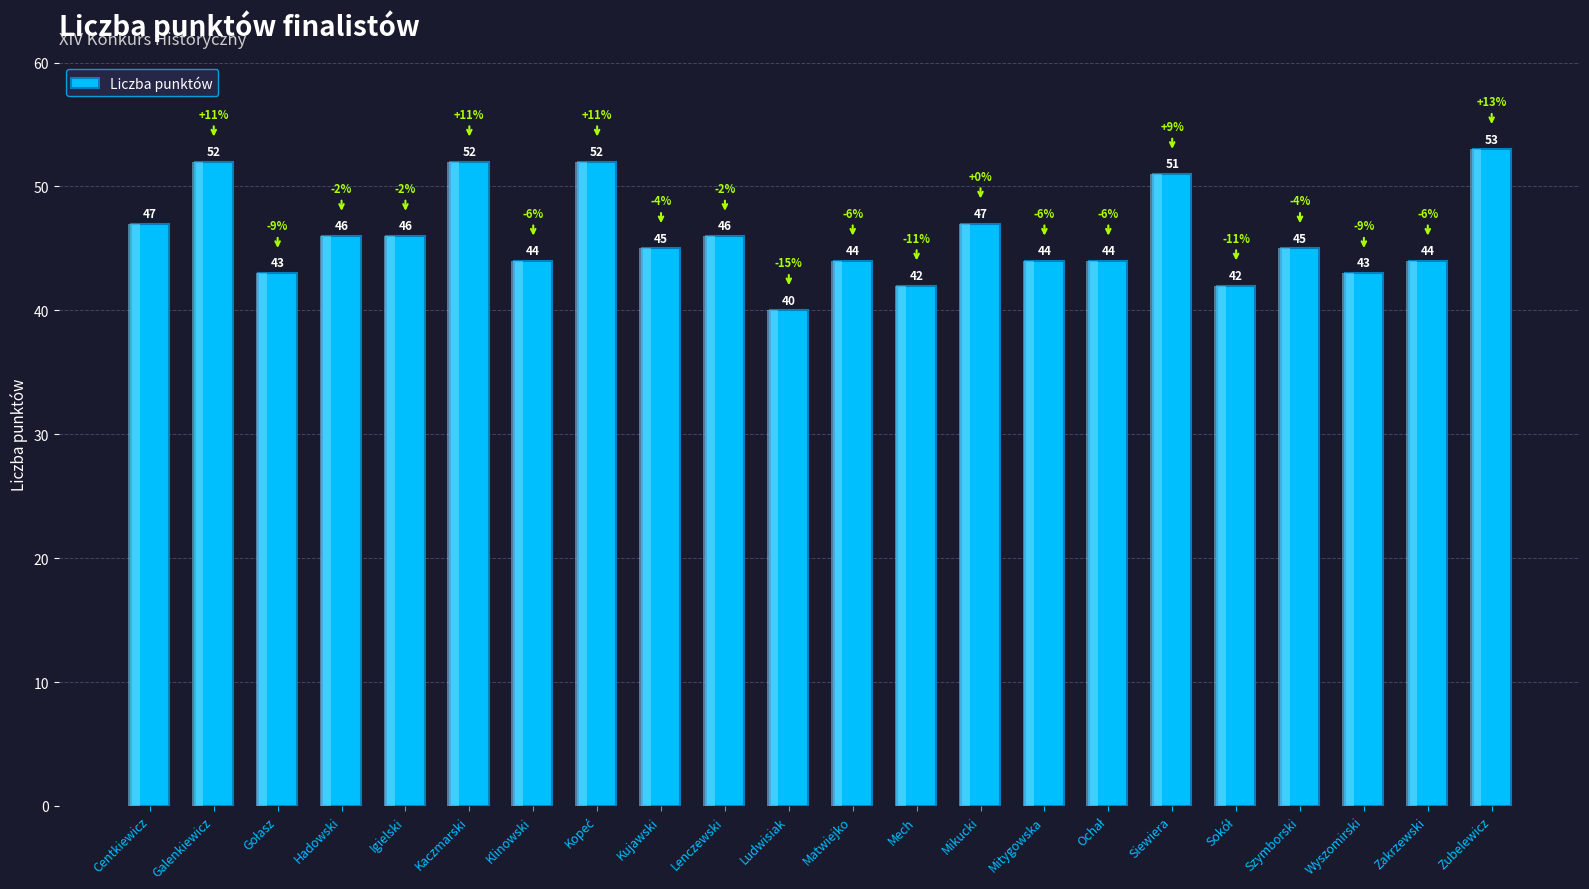

How many data points are less than 45?

10